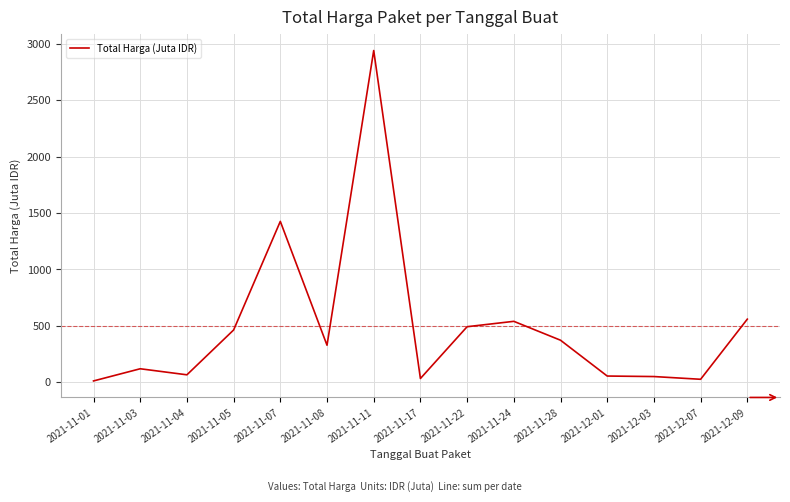

What is the difference between the values at 2021-11-05 and 2021-11-22?

29.0